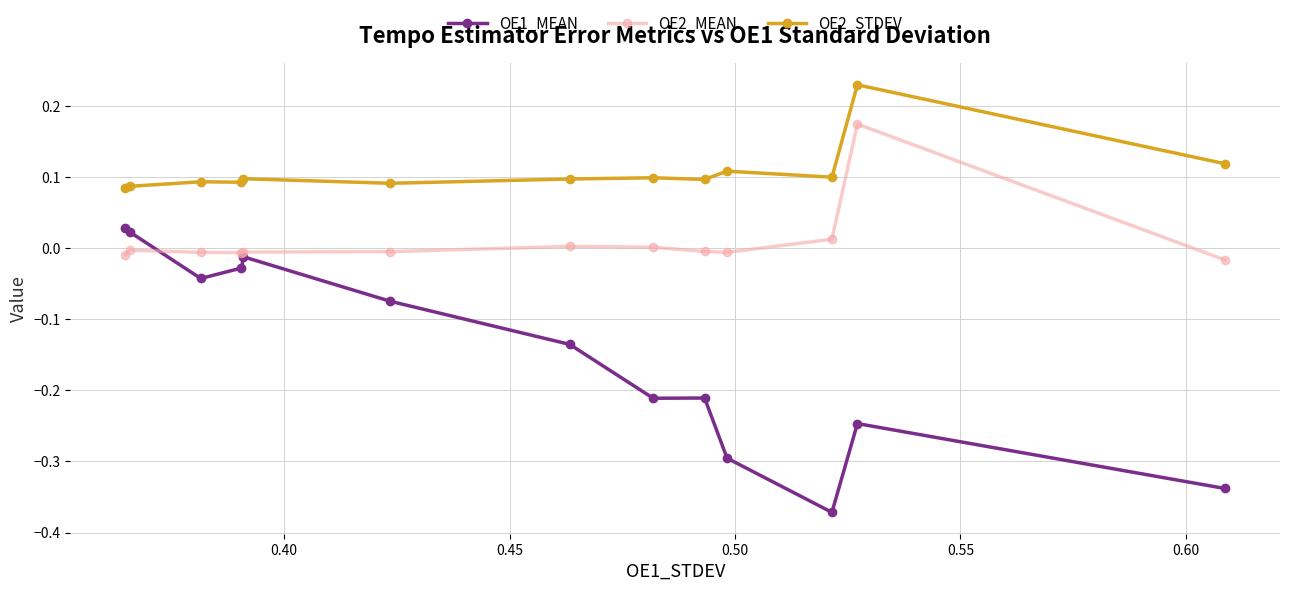

Which series has the largest total across all categories?

OE2_STDEV